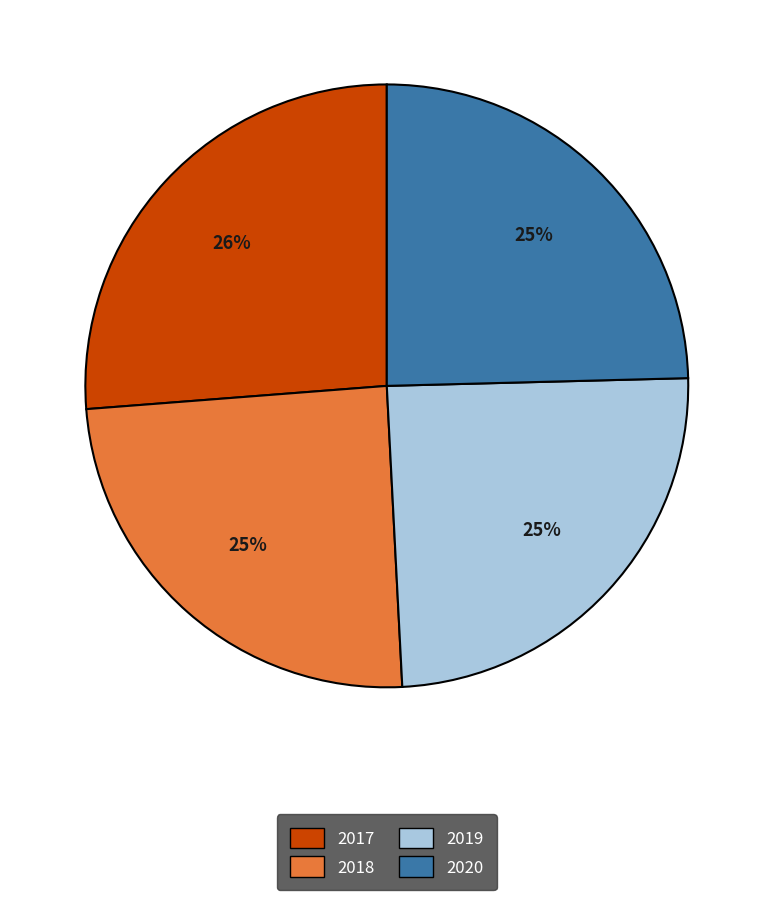

Count the number of slices in the pie.

4